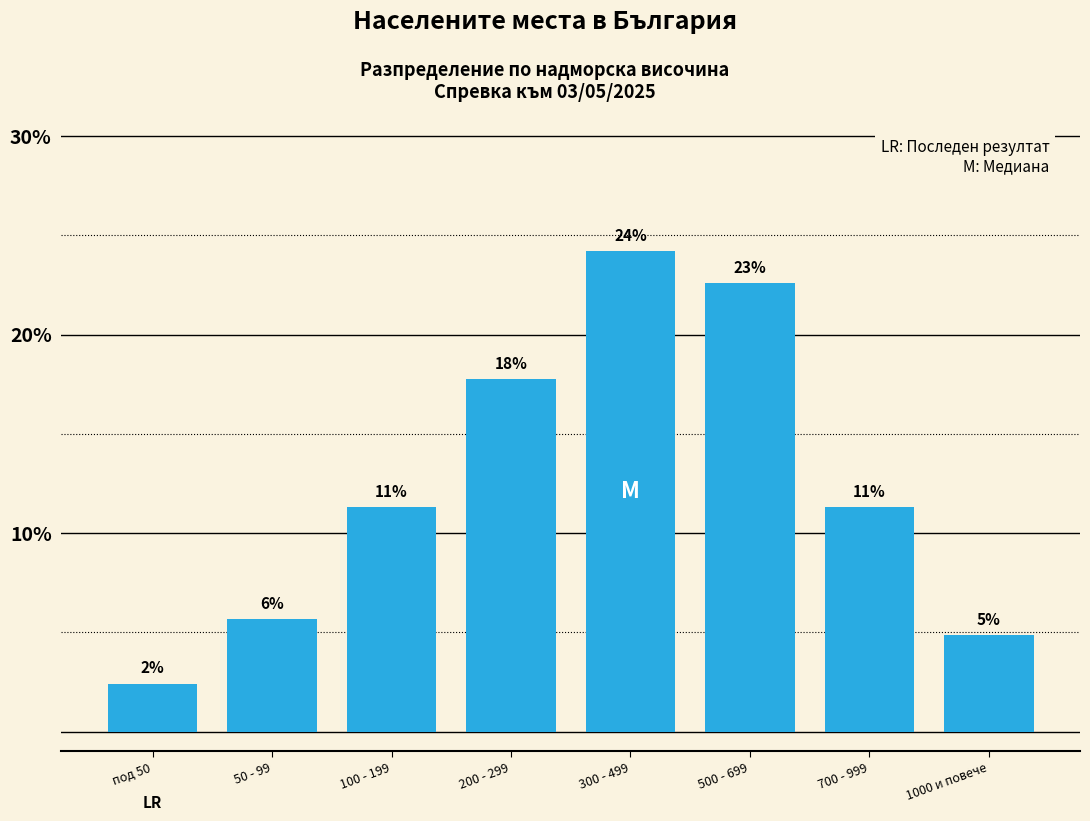

How many bars are there in total?

8